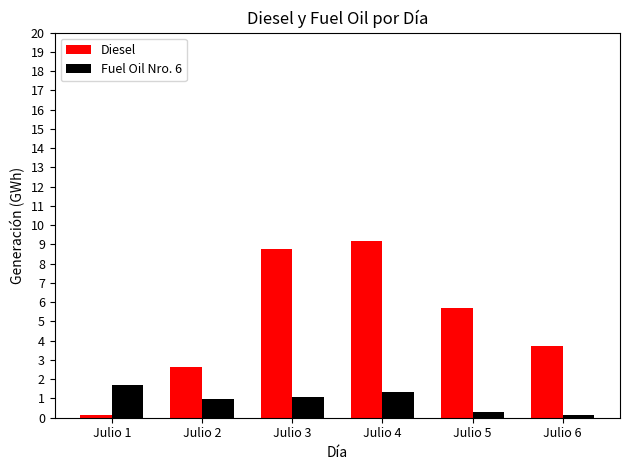

Which series has the largest range (max minus min)?

Diesel